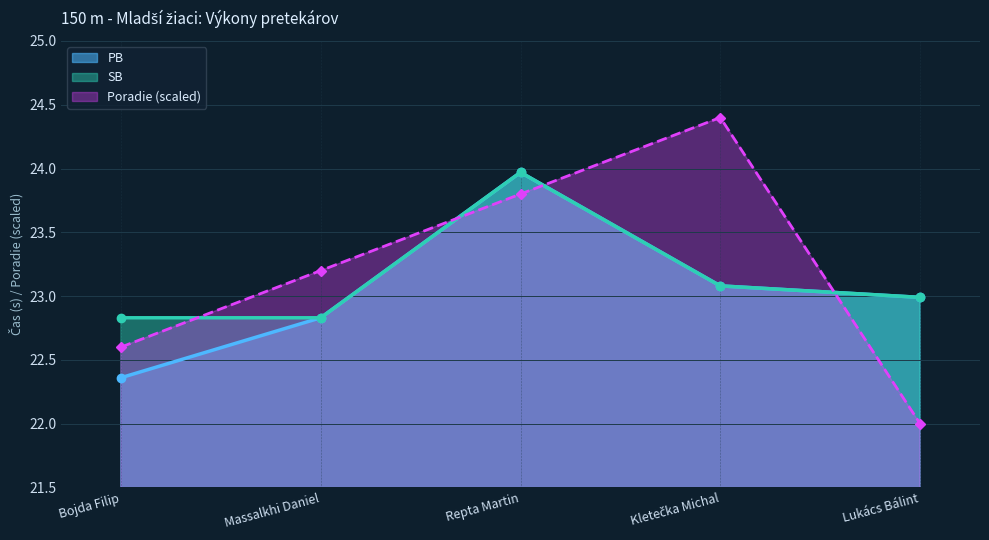

Rank the series at Kletečka Michal from lowest to highest value.

PB, SB, Poradie